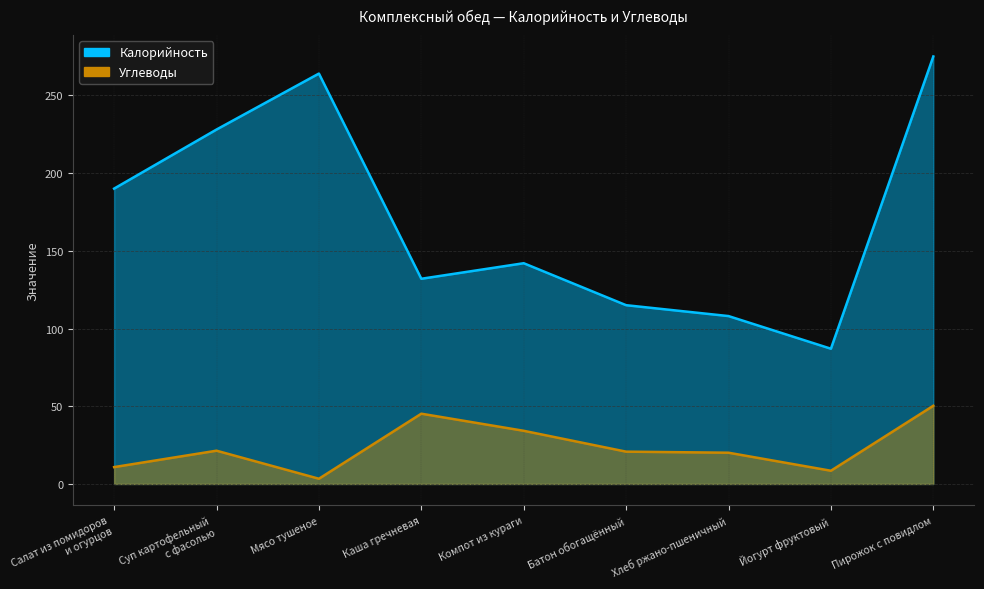

How many categories are shown in the chart?

9